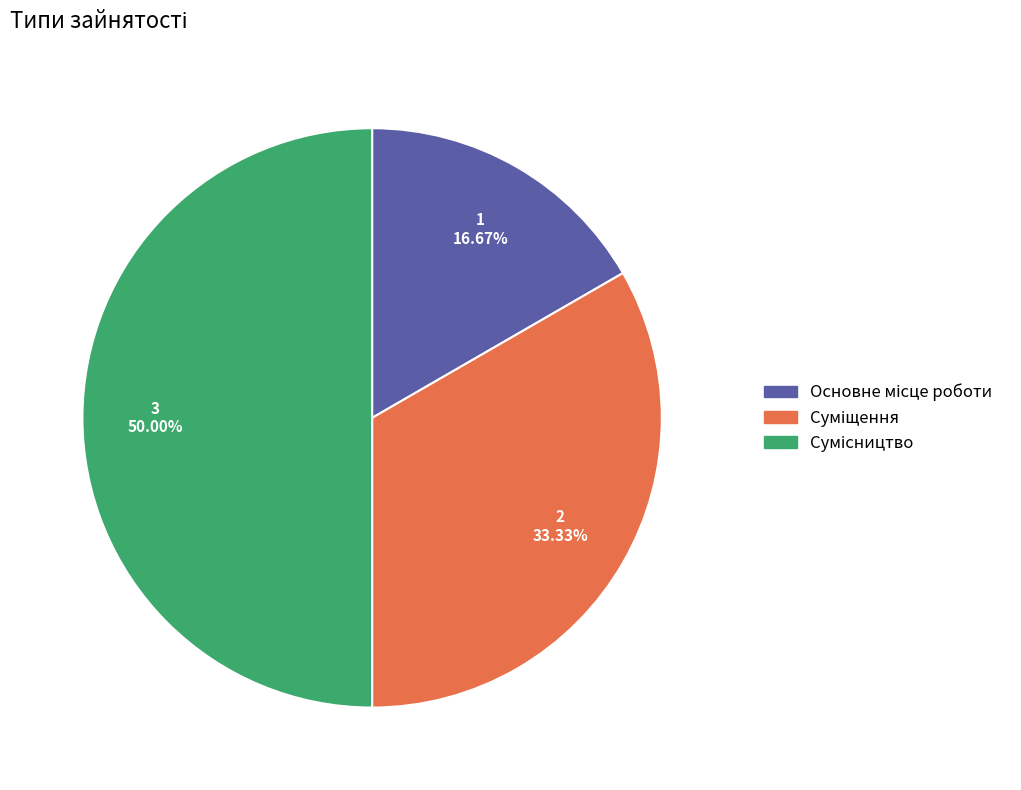

What is the largest slice in the pie chart?

Сумісництво